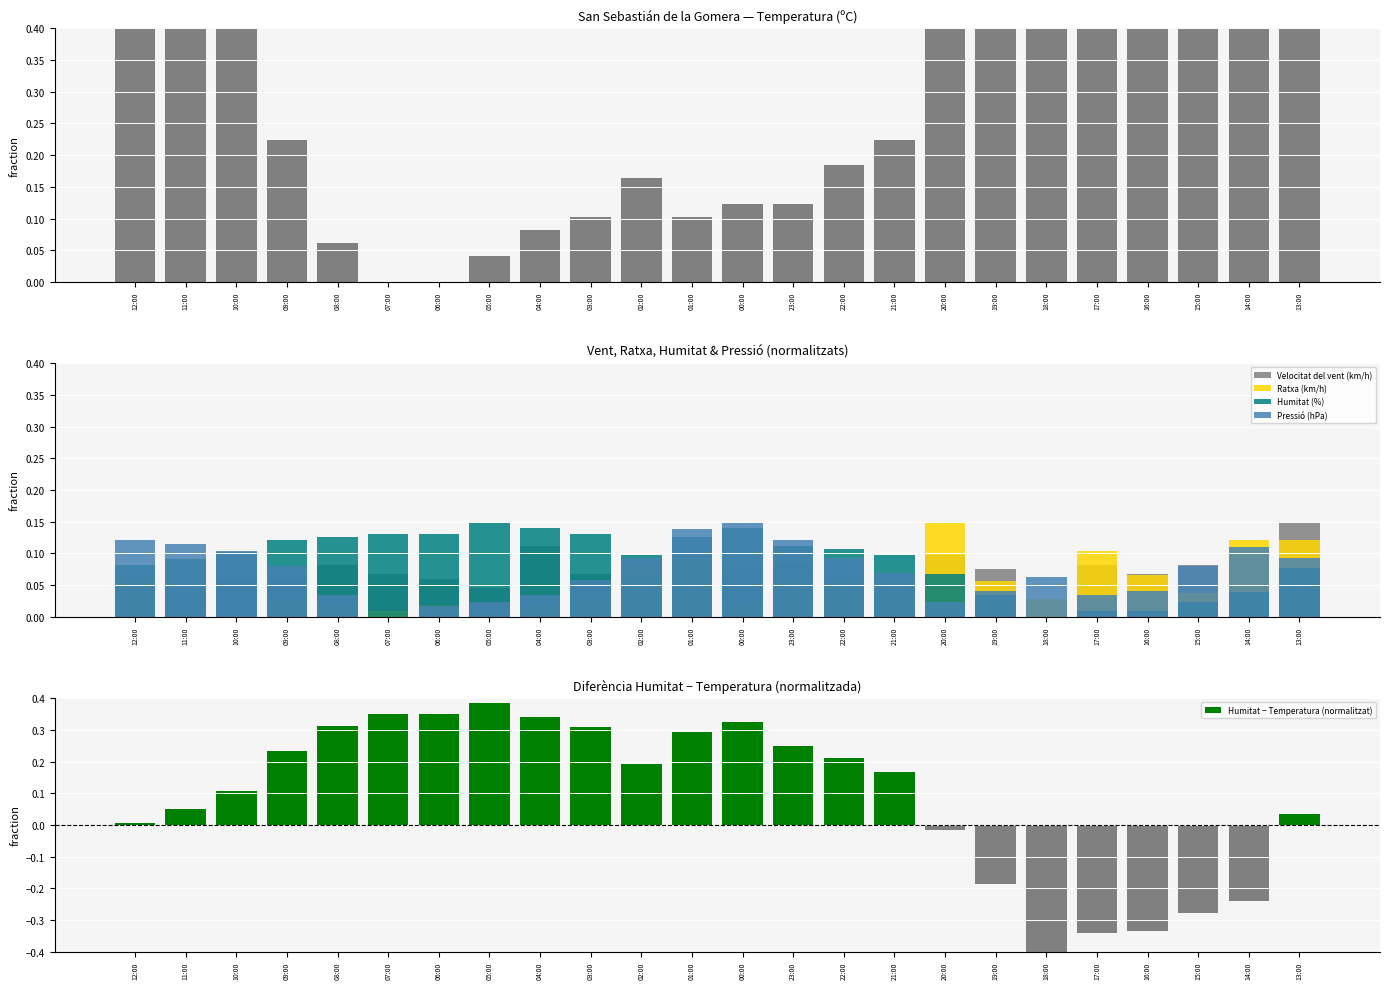

How many bars are there in total?

144